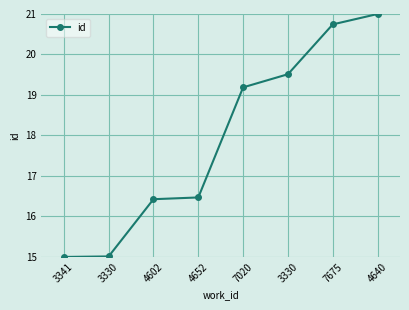

What is the change in value from 7020 to 4640?

+1.8